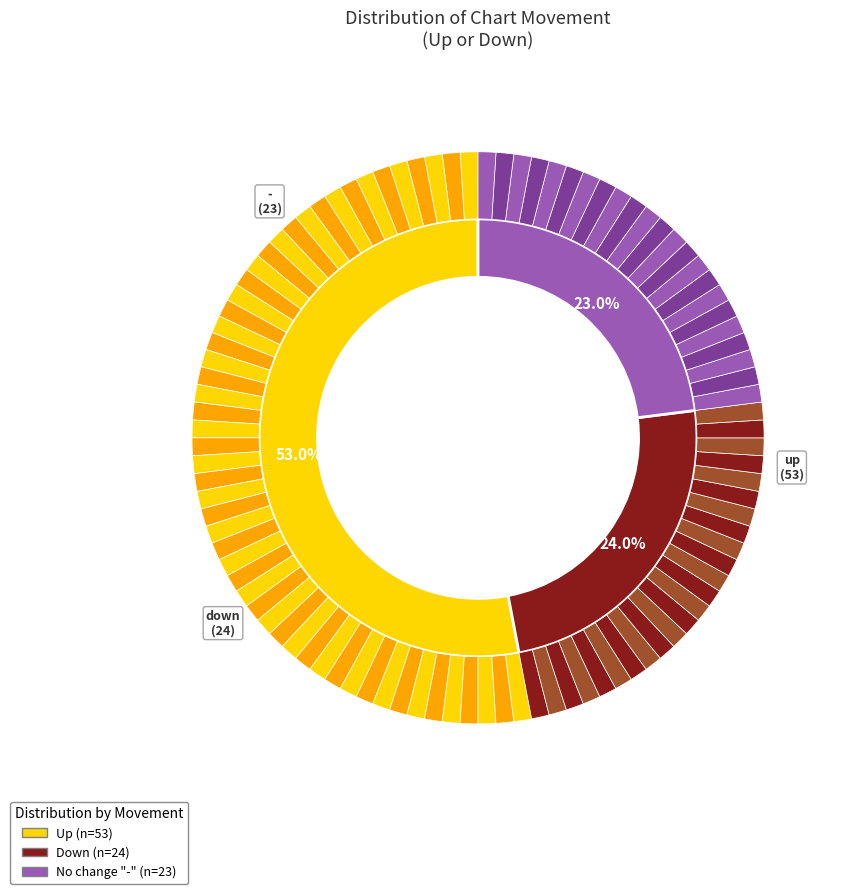

To the nearest percent, what percentage of the pie is up?

53%